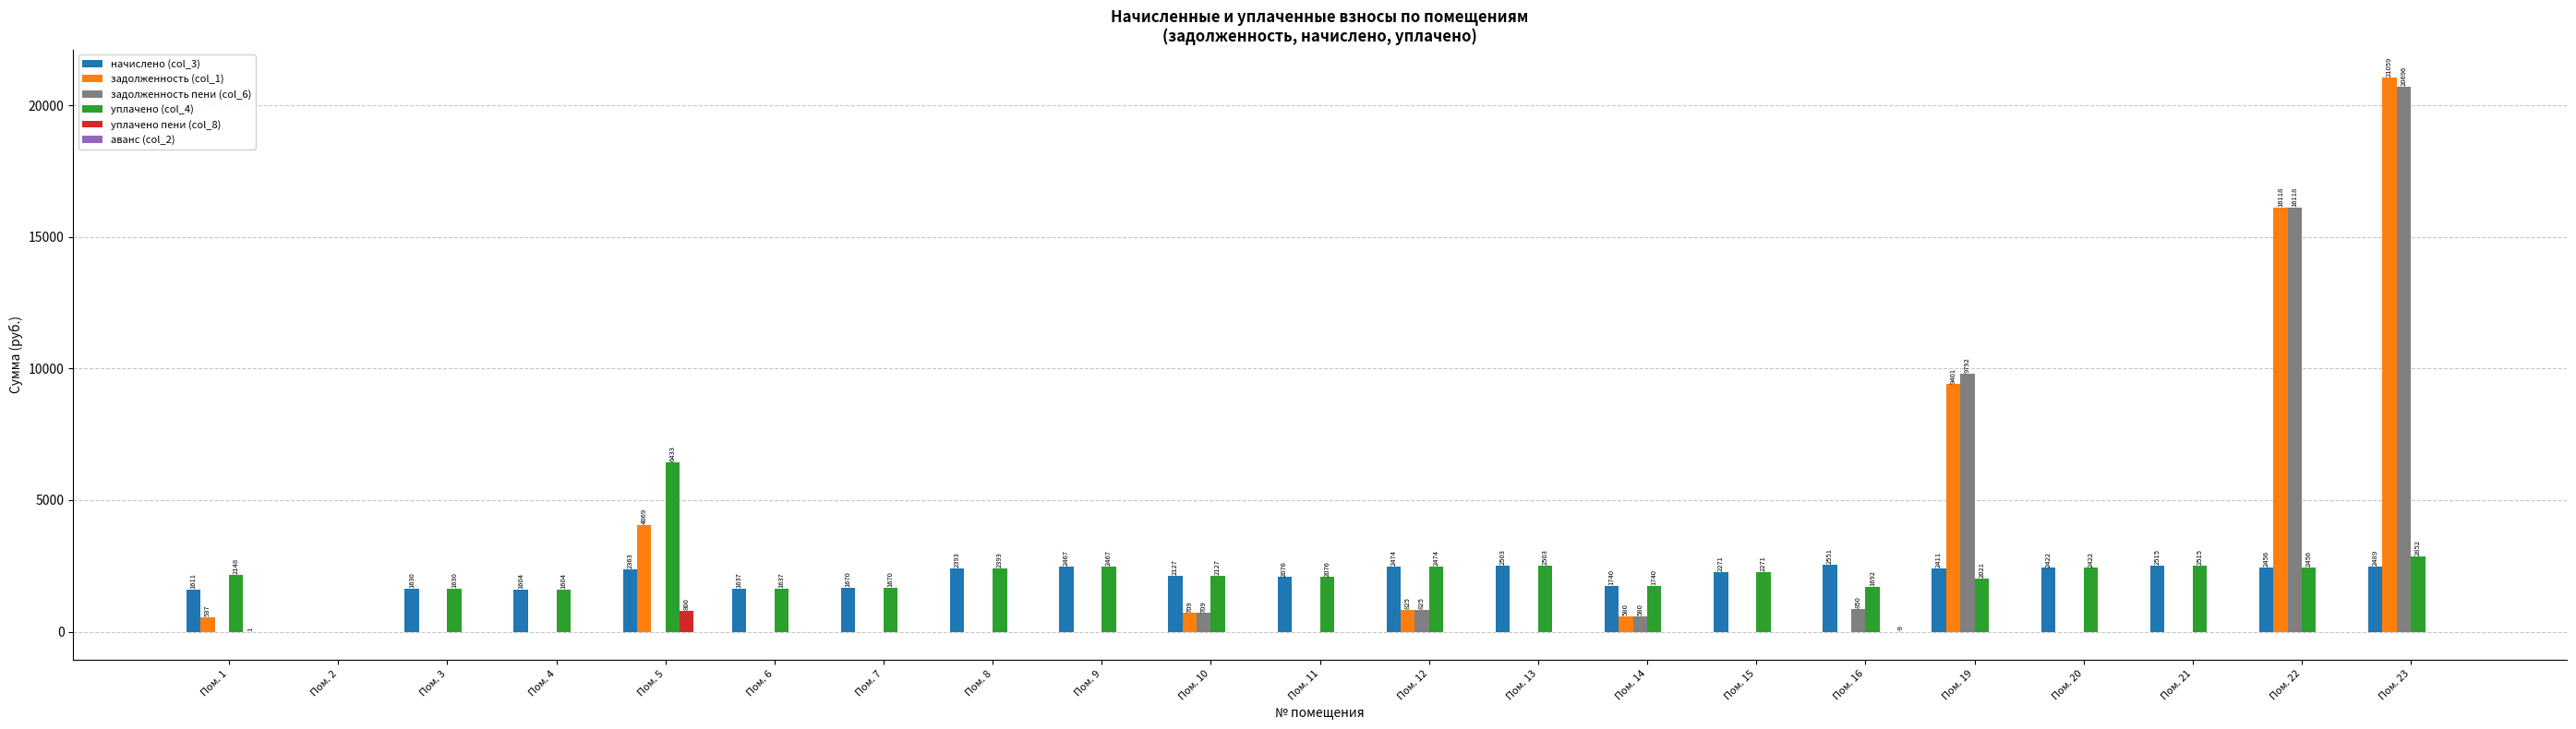

Which label corresponds to the largest value in the chart?

Пом. 23